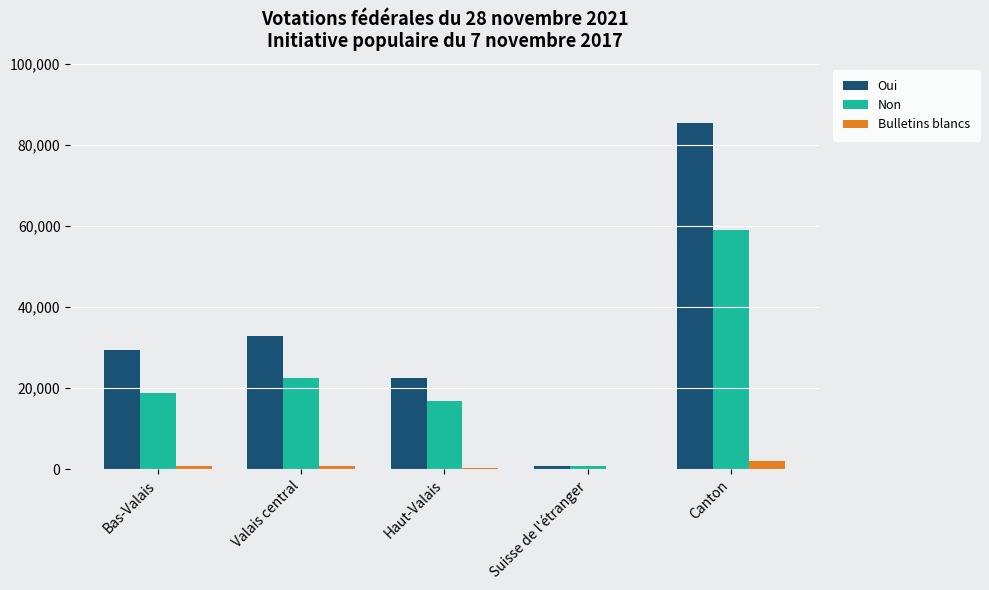

What is the maximum value for Bulletins blancs?

2000